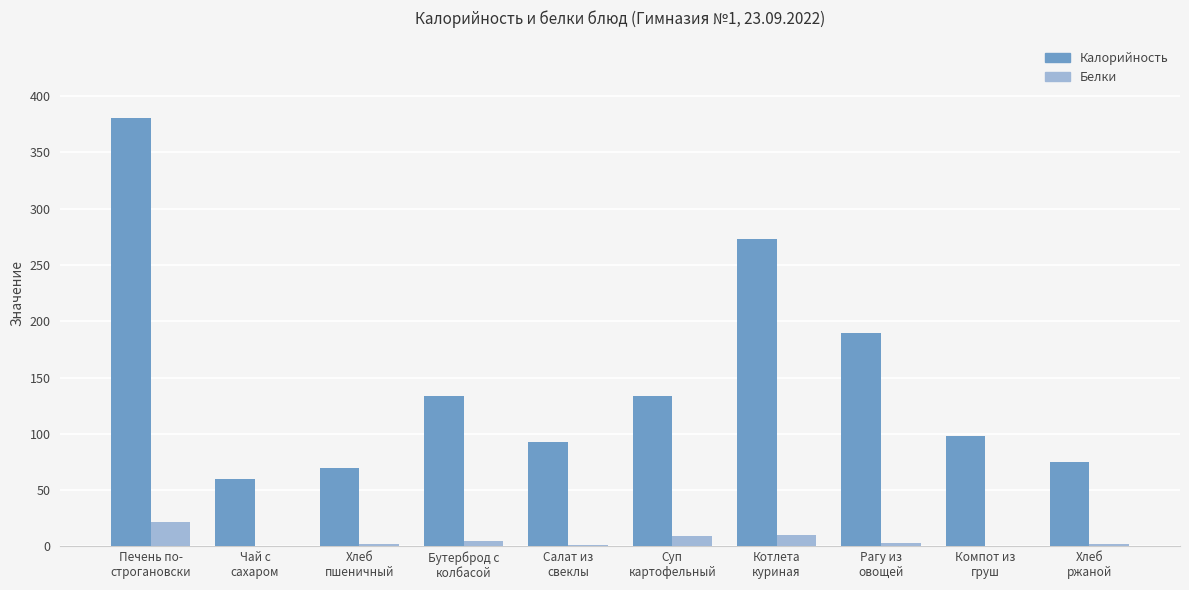

At which label does Калорийность first exceed 134?

Печень по-
строгановски